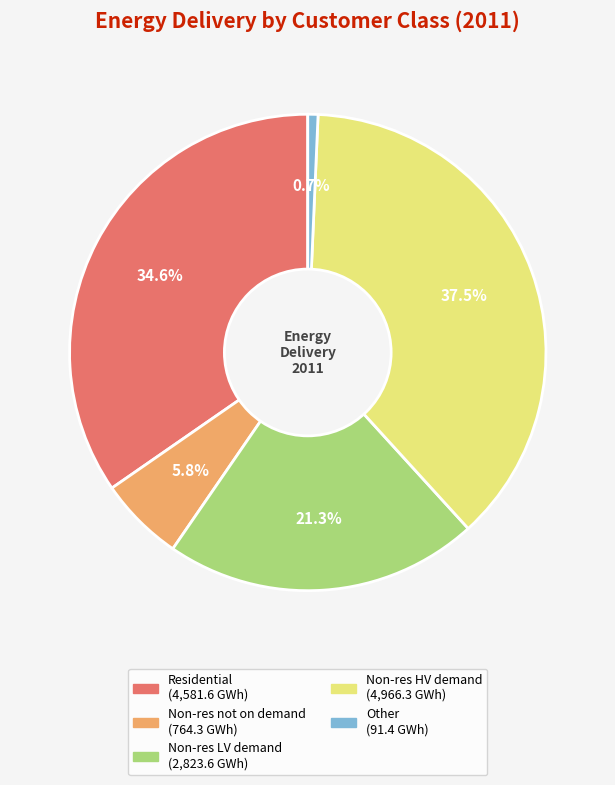

Count the number of slices in the pie.

5